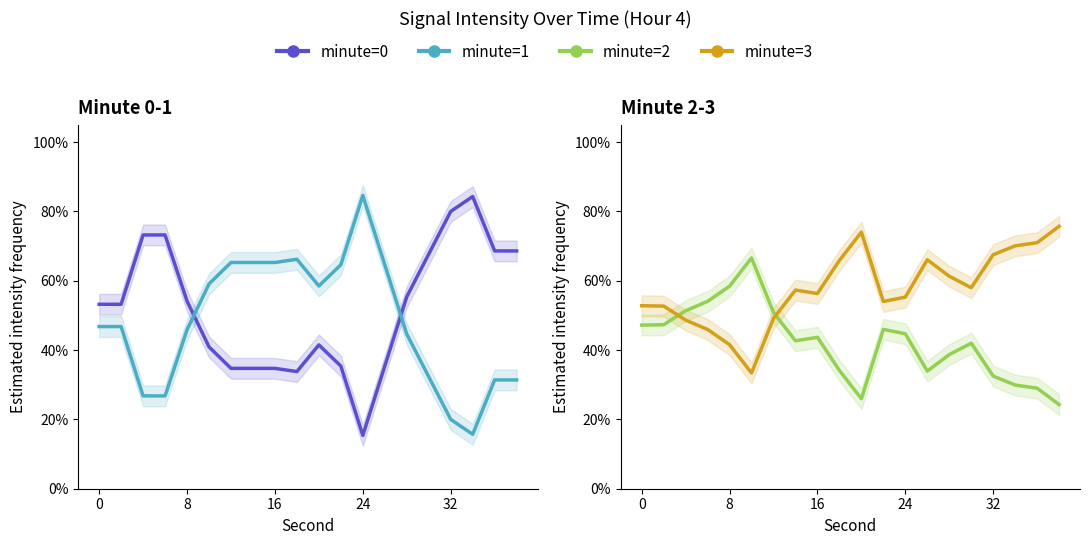

What is the difference between the maximum and minimum values in the minute=0 series?

68.9